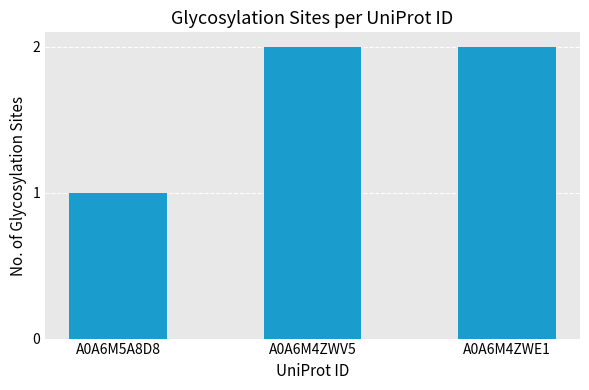

Between A0A6M4ZWV5 and A0A6M5A8D8, which is larger?

A0A6M4ZWV5